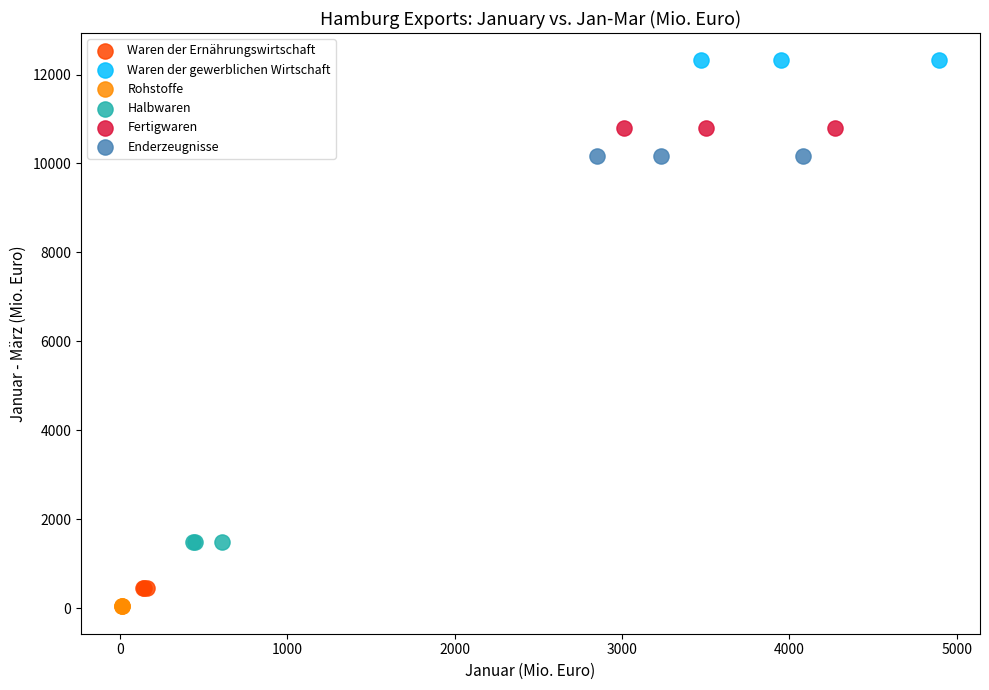

Which series reaches the maximum Y coordinate?

Waren der gewerblichen Wirtschaft